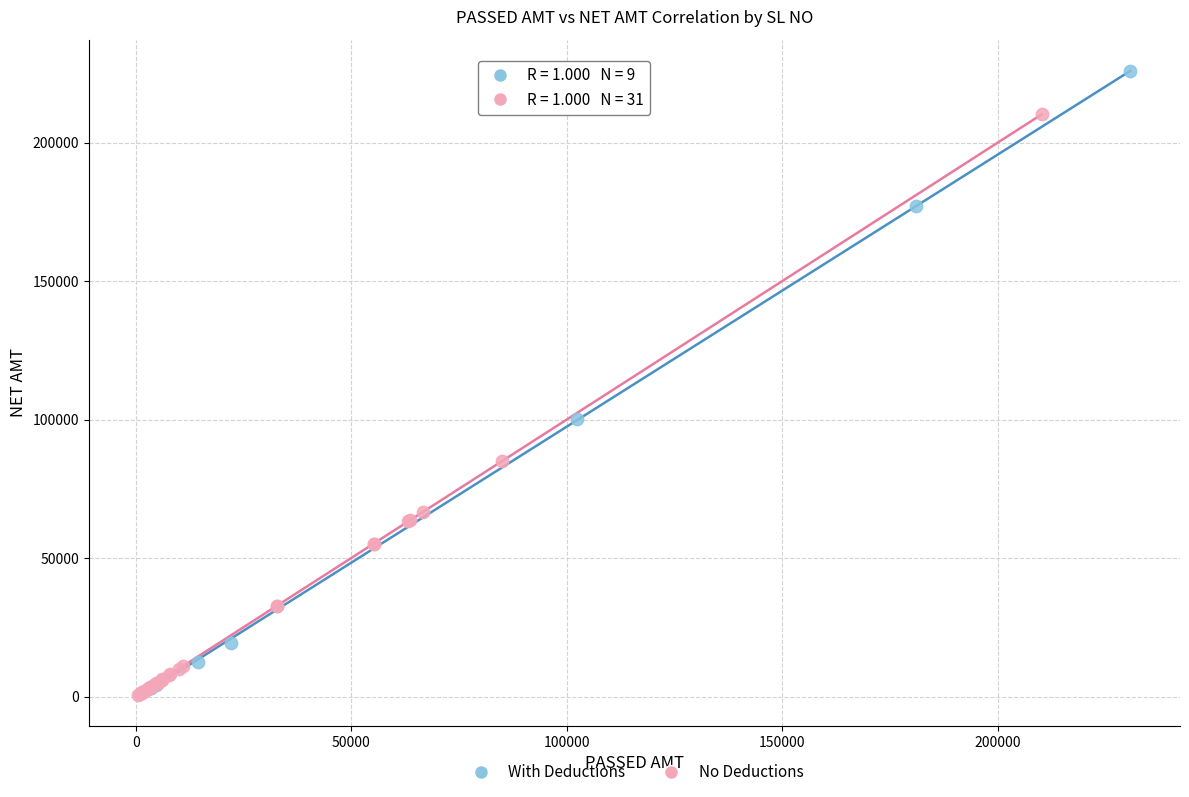

Which series has the largest Y range (max minus min)?

With Deductions